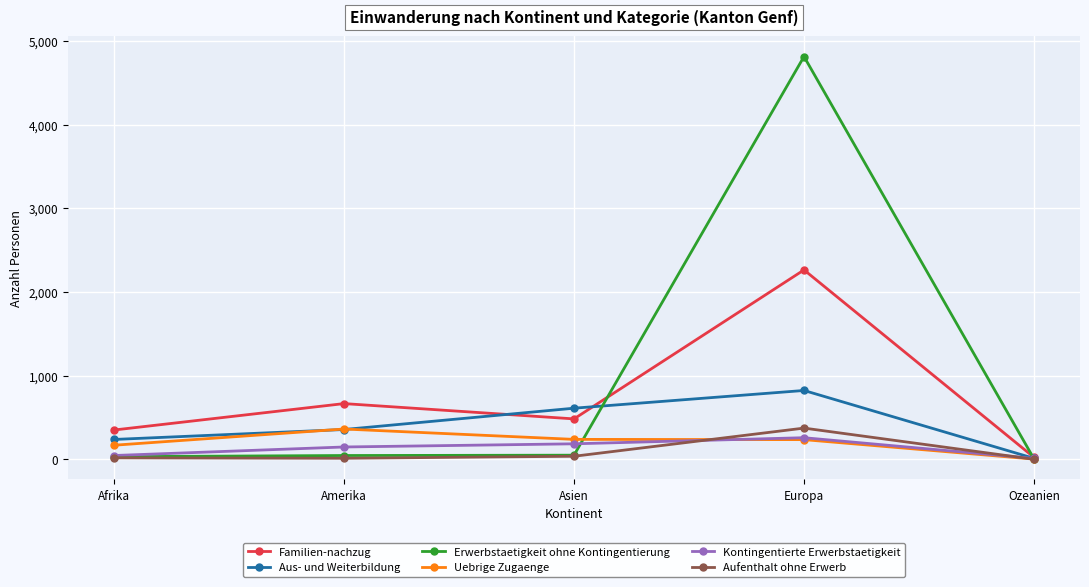

At which category does the chart reach its peak across all series?

Europa